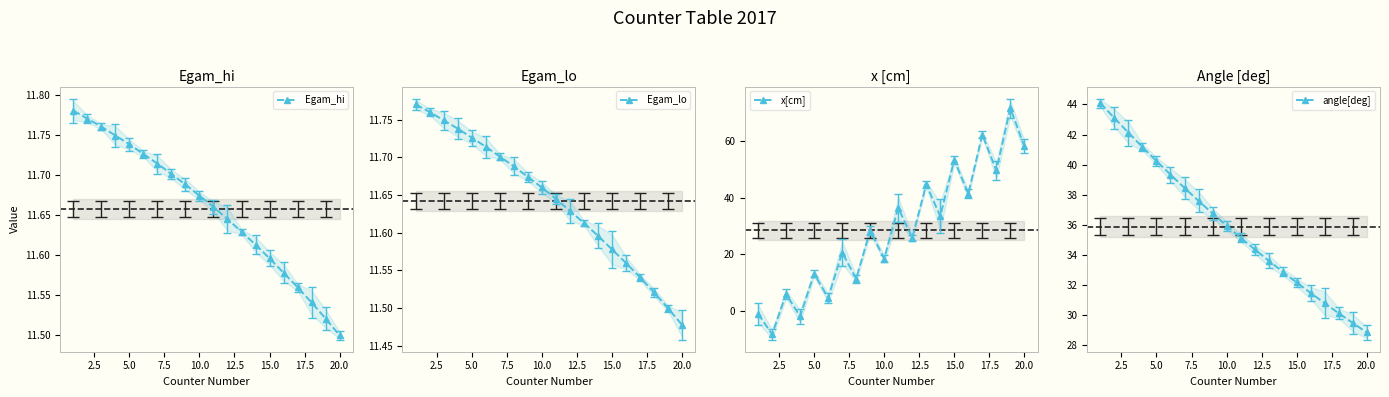

Where is Egam_lo nearest to the value 11?

20.0